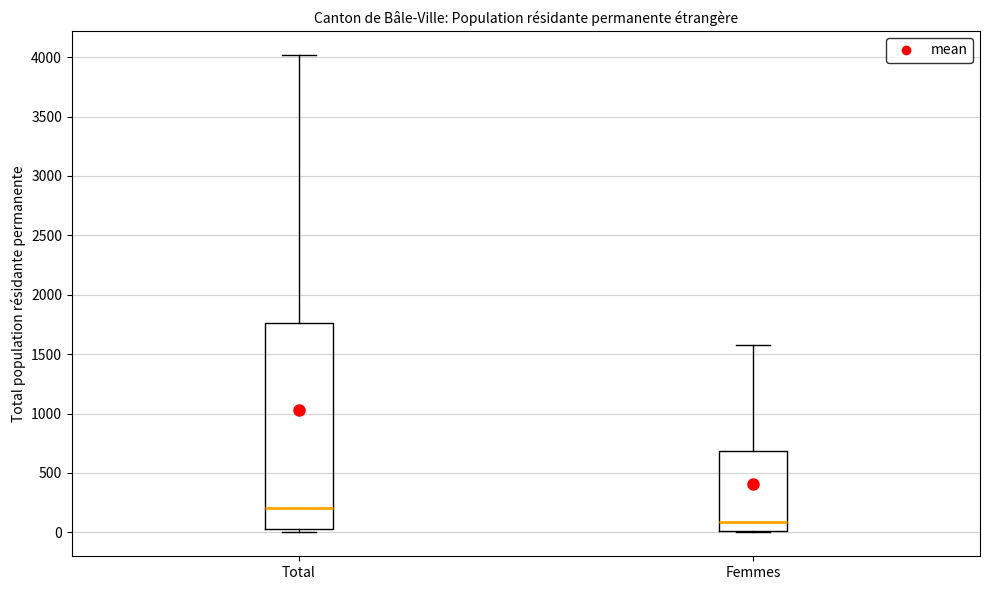

Reading left to right, read every box against the y-axis: the position of its median line, the range the box covers, and the ends of its whiskers. The values are not printed on the chart, so give them approximately, as read against the axis.

Total: median 200, box 50 to 1750, whiskers 0 to 4000
Femmes: median 100, box 0 to 700, whiskers 0 to 1600